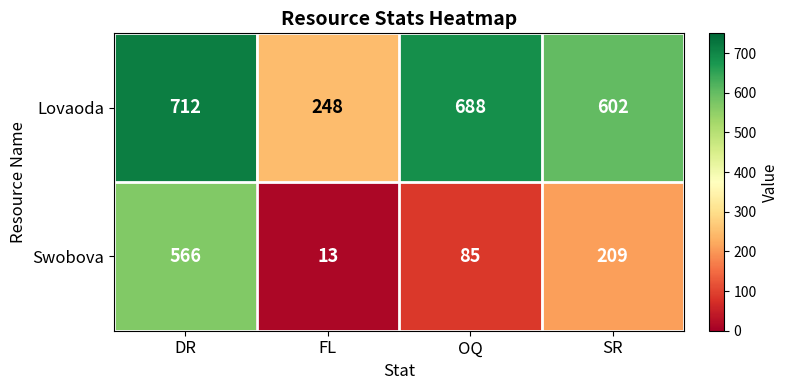

Where is Swobova nearest to the value 289?

SR